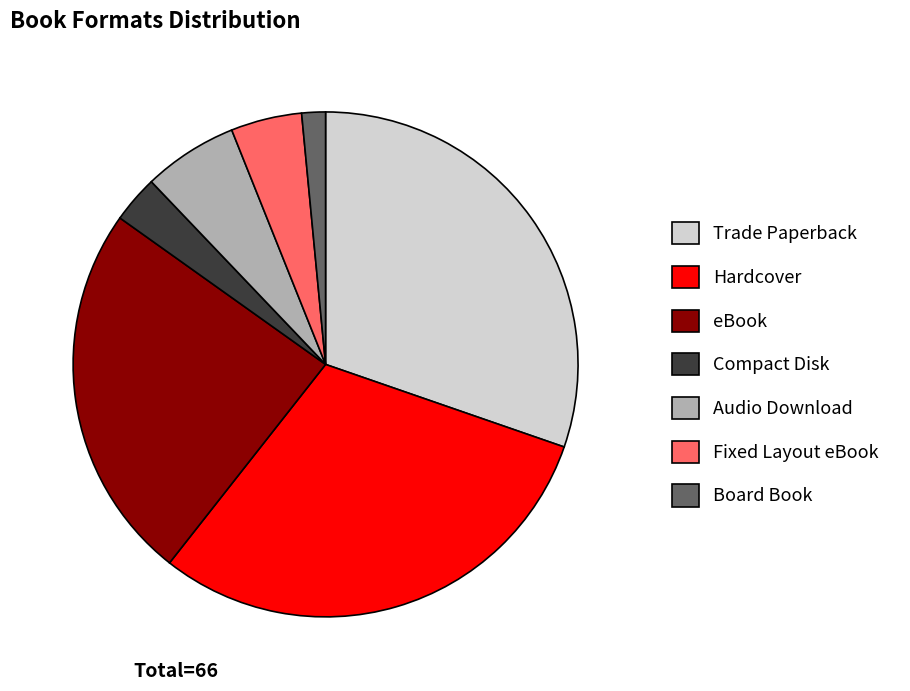

Is there any slice that represents more than half of the pie?

No